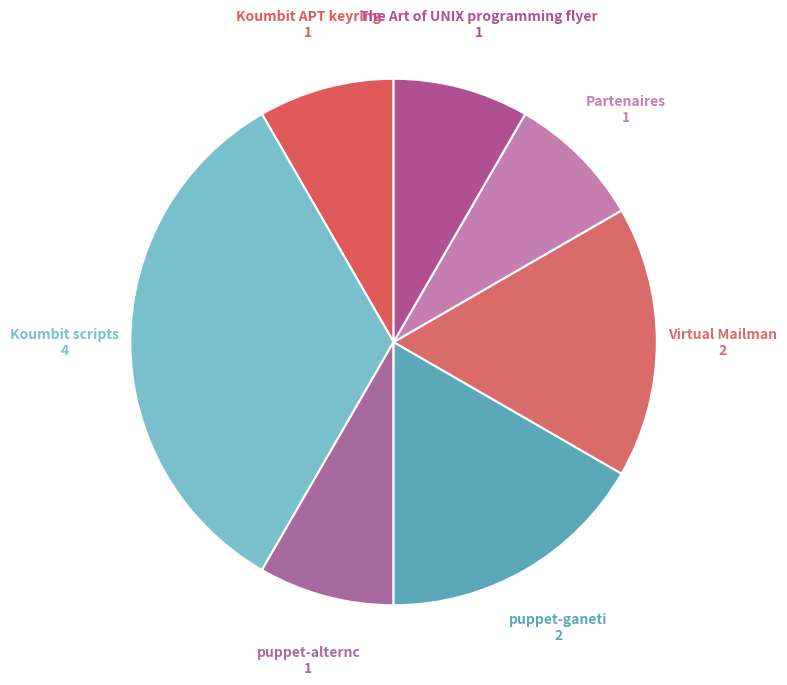

Which slice is the largest?

Koumbit scripts